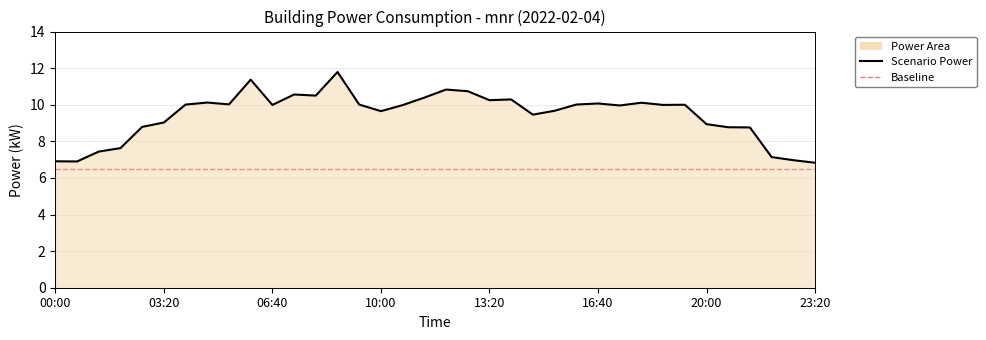

What is the maximum value shown in the chart?

11.8